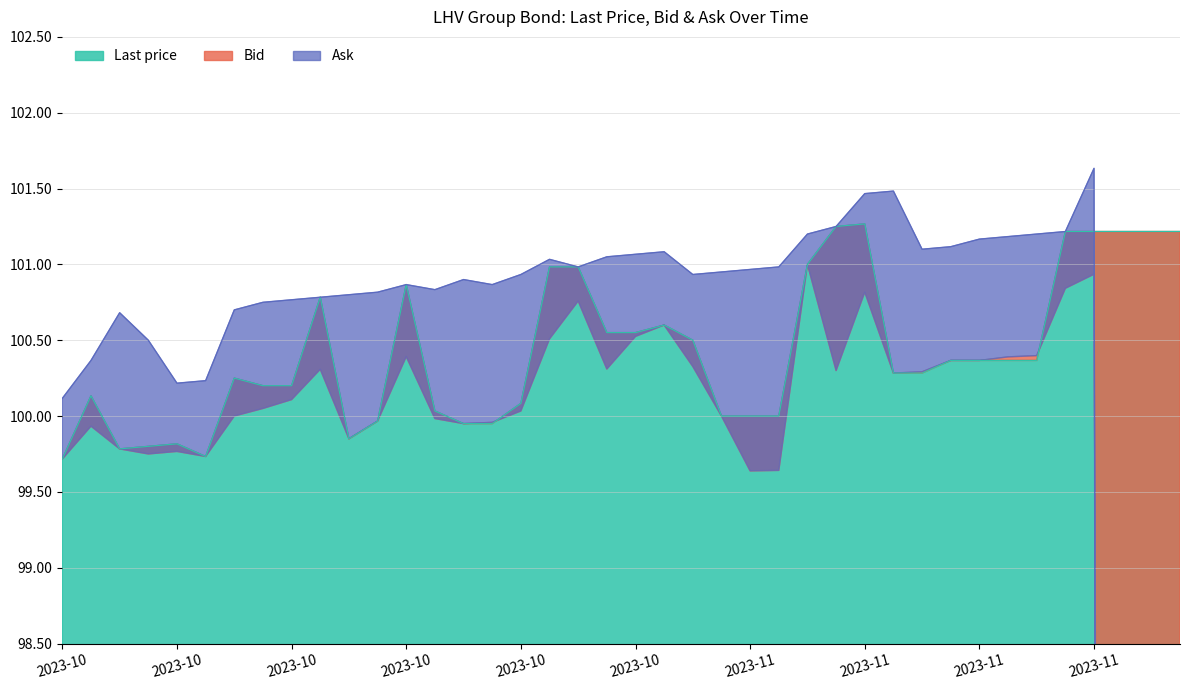

At which category does Last price reach its first local valley?

2023-10-05